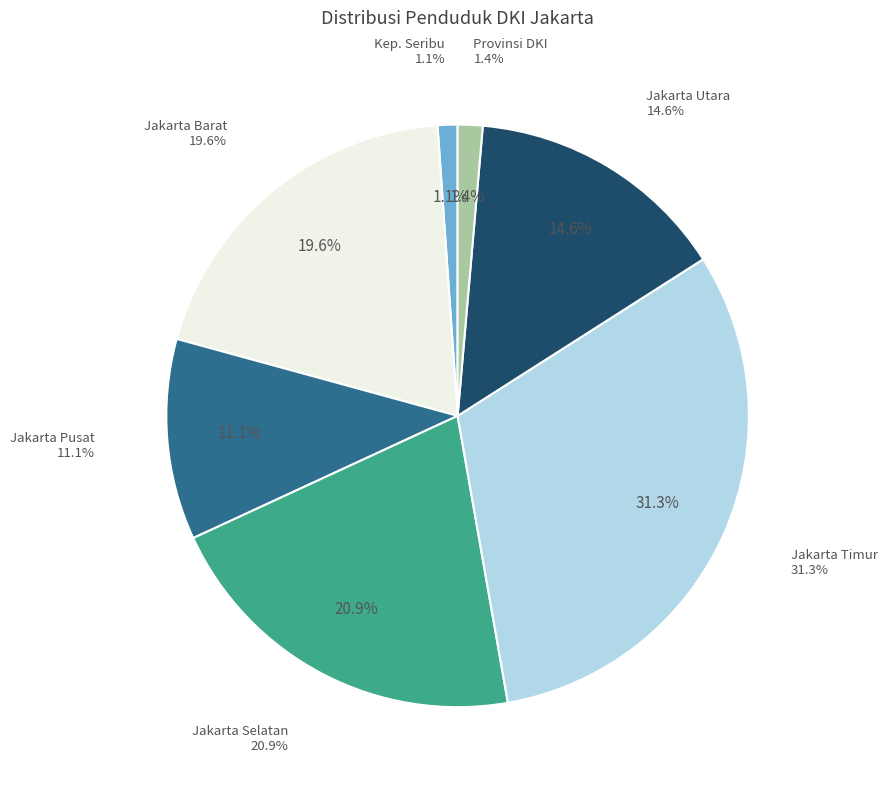

Which slice is the largest?

KOTA ADMINISTRASI JAKARTA TIMUR